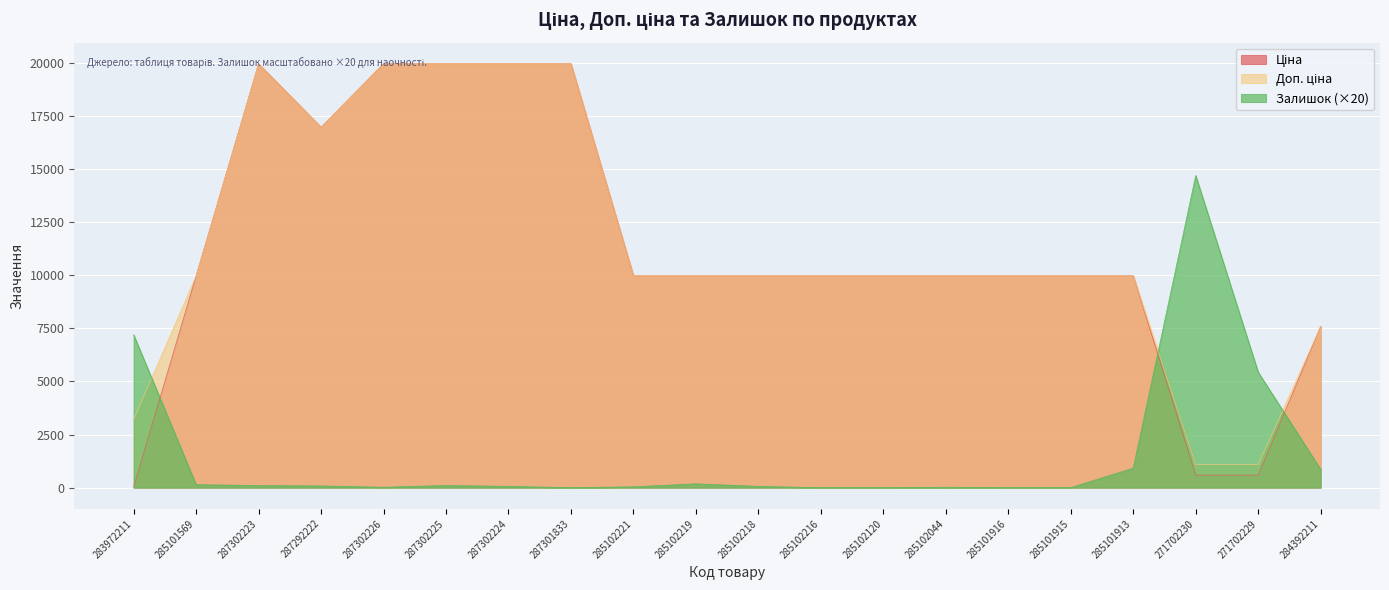

Which has a higher value, 287302226 or 283972211?

287302226